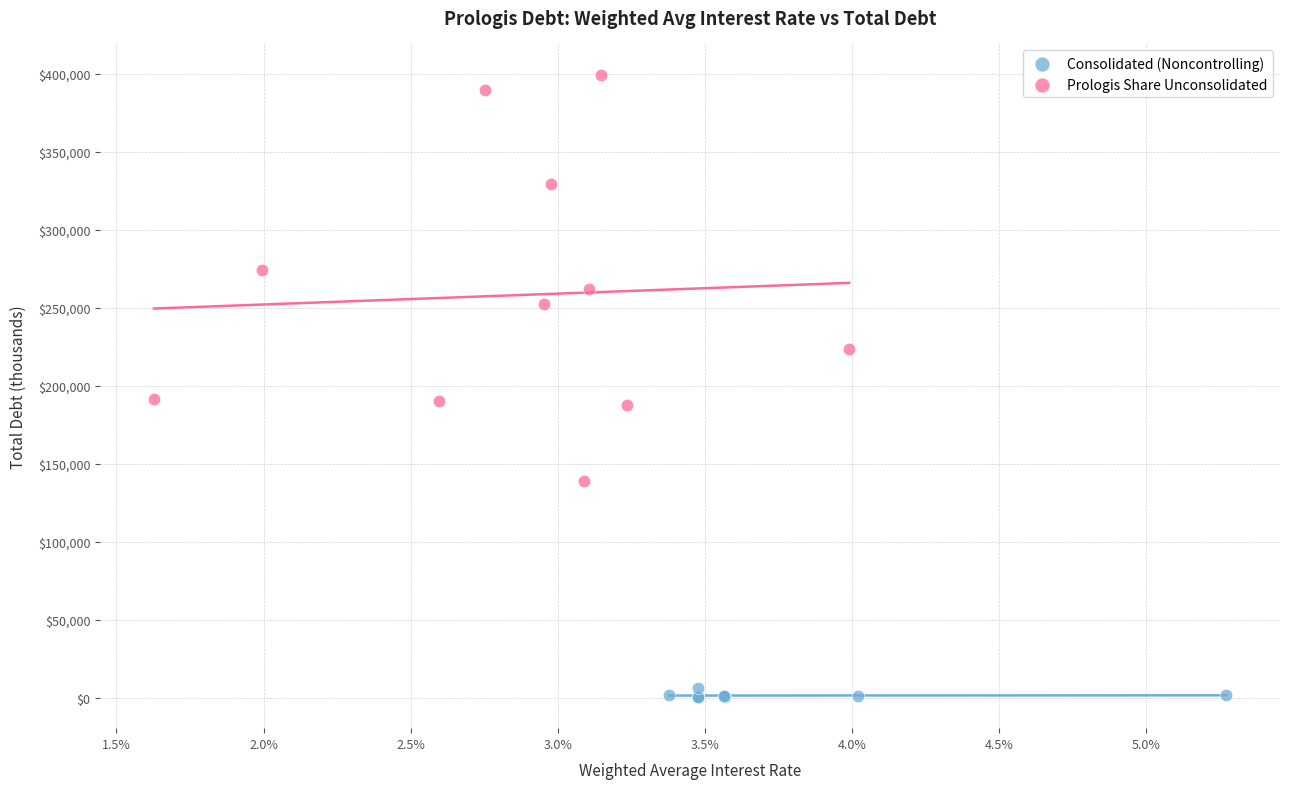

Which series reaches the minimum Y coordinate?

Consolidated (Noncontrolling)